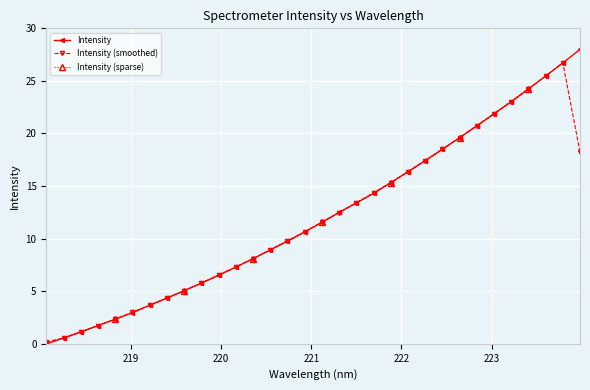

What is the label of the 24th point from the right?

219.589